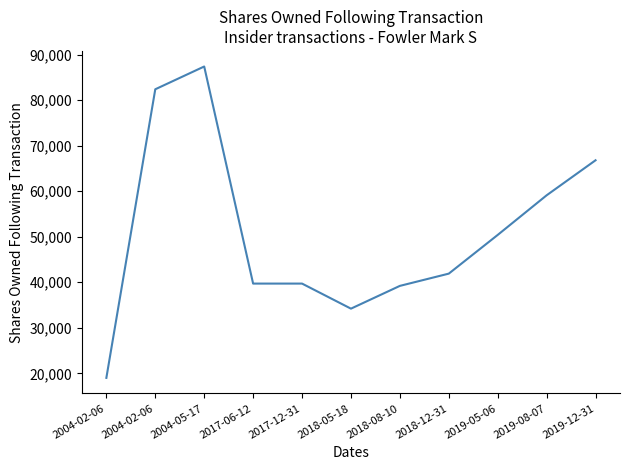

At which category does the data reach its first local peak?

2004-05-17